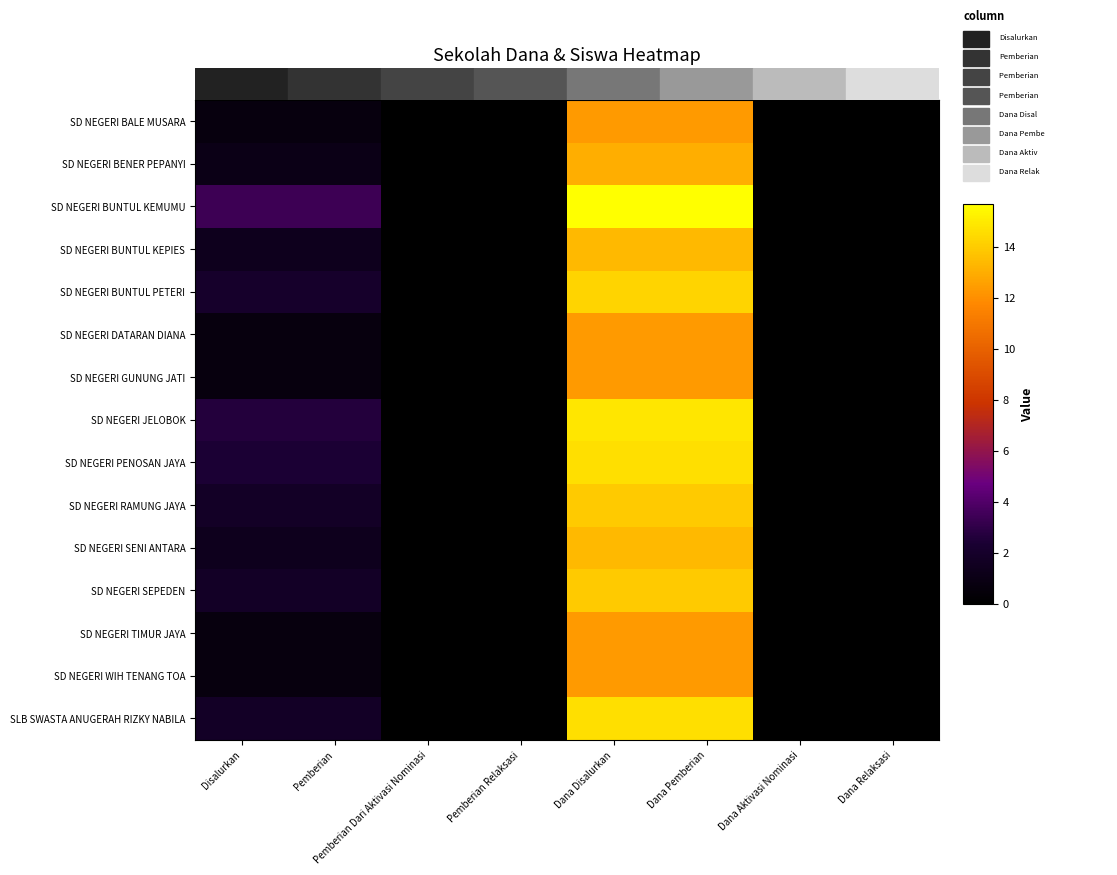

Rank the series by their maximum value, from lowest to highest.

SD NEGERI BALE MUSARA, SD NEGERI DATARAN DIANA, SD NEGERI GUNUNG JATI, SD NEGERI TIMUR JAYA, SD NEGERI WIH TENANG TOA, SD NEGERI BENER PEPANYI, SD NEGERI BUNTUL KEPIES, SD NEGERI SENI ANTARA, SD NEGERI RAMUNG JAYA, SD NEGERI SEPEDEN, SD NEGERI BUNTUL PETERI, SD NEGERI PENOSAN JAYA, SLB SWASTA ANUGERAH RIZKY NABILA, SD NEGERI JELOBOK, SD NEGERI BUNTUL KEMUMU